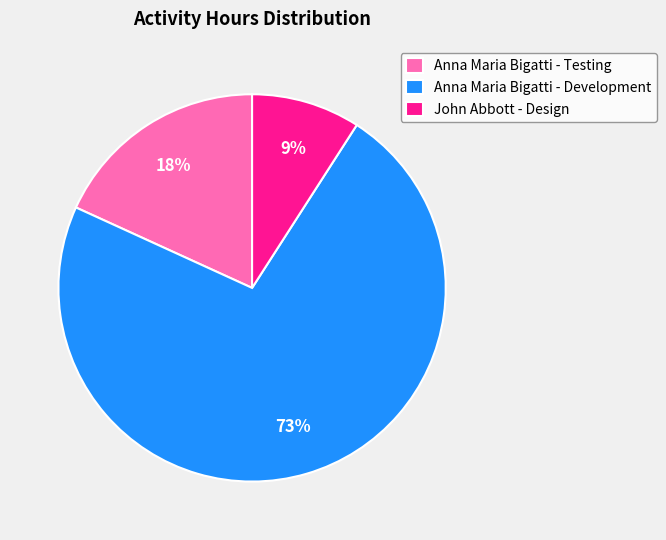

To the nearest percent, what portion does Anna Maria Bigatti - Testing represent?

18%